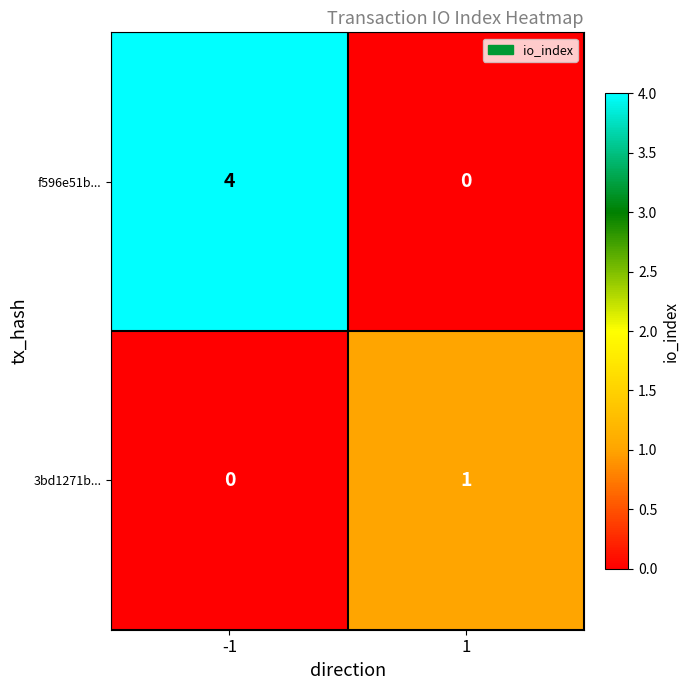

What is the spread (max minus min) of values at -1?

4